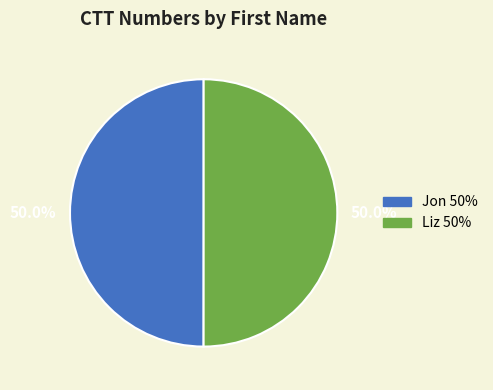

Count the number of slices in the pie.

2